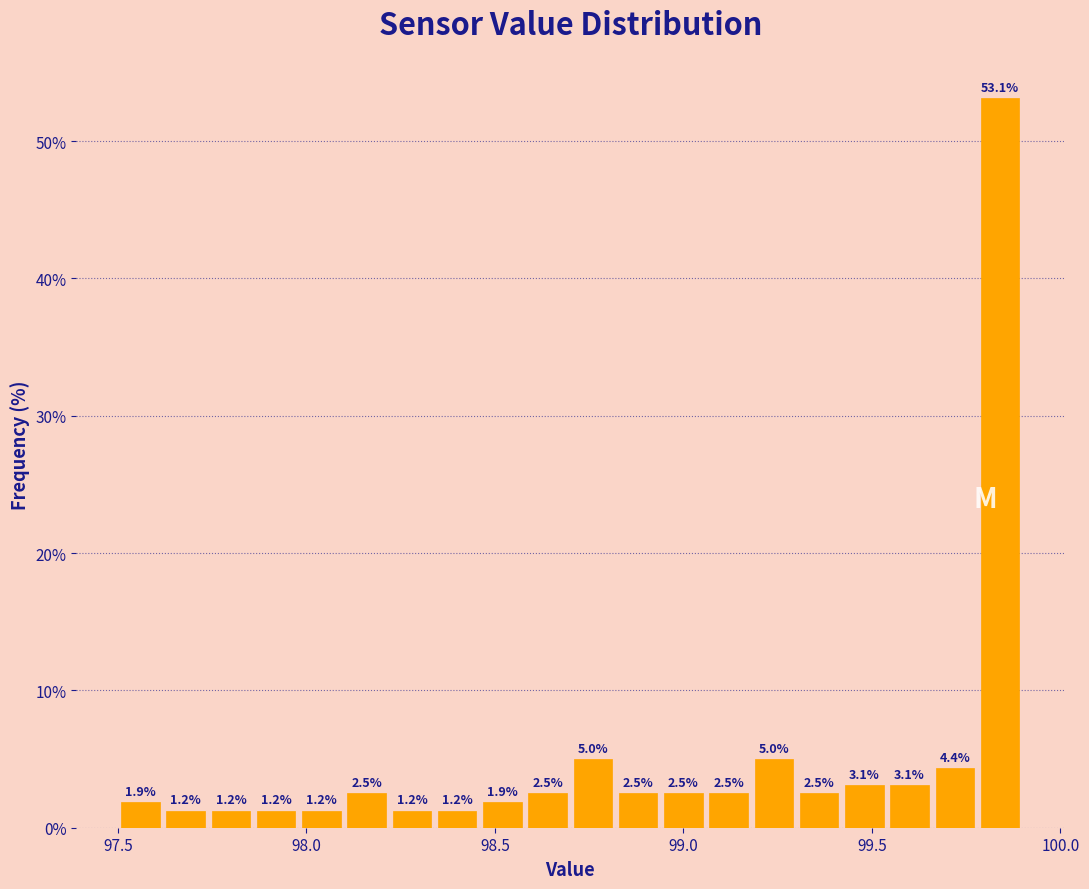

Around what value on the x-axis is the tallest bar? Give the approximate position of its centre, as read against the axis.

99.85